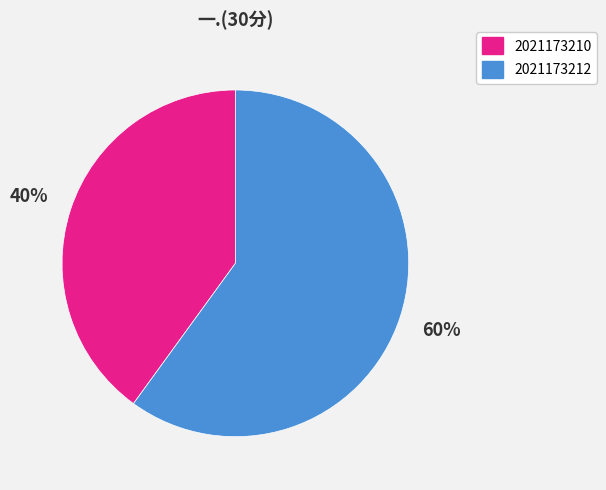

Rank the categories by value from lowest to highest.

2021173210, 2021173212